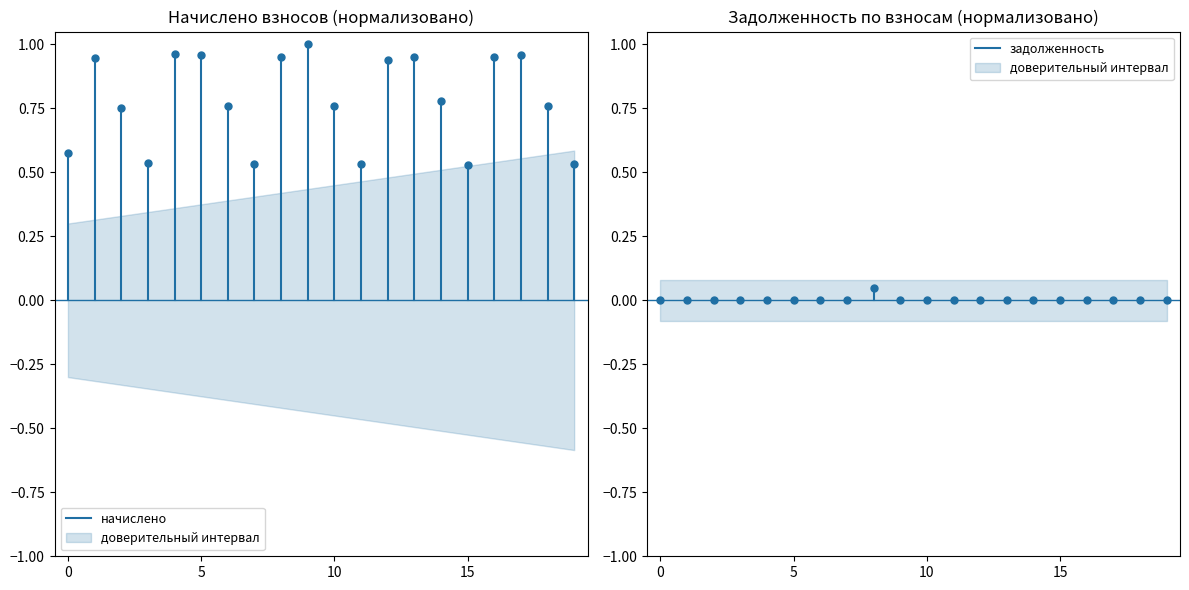

Is this an area chart (filled region under the line)?

No